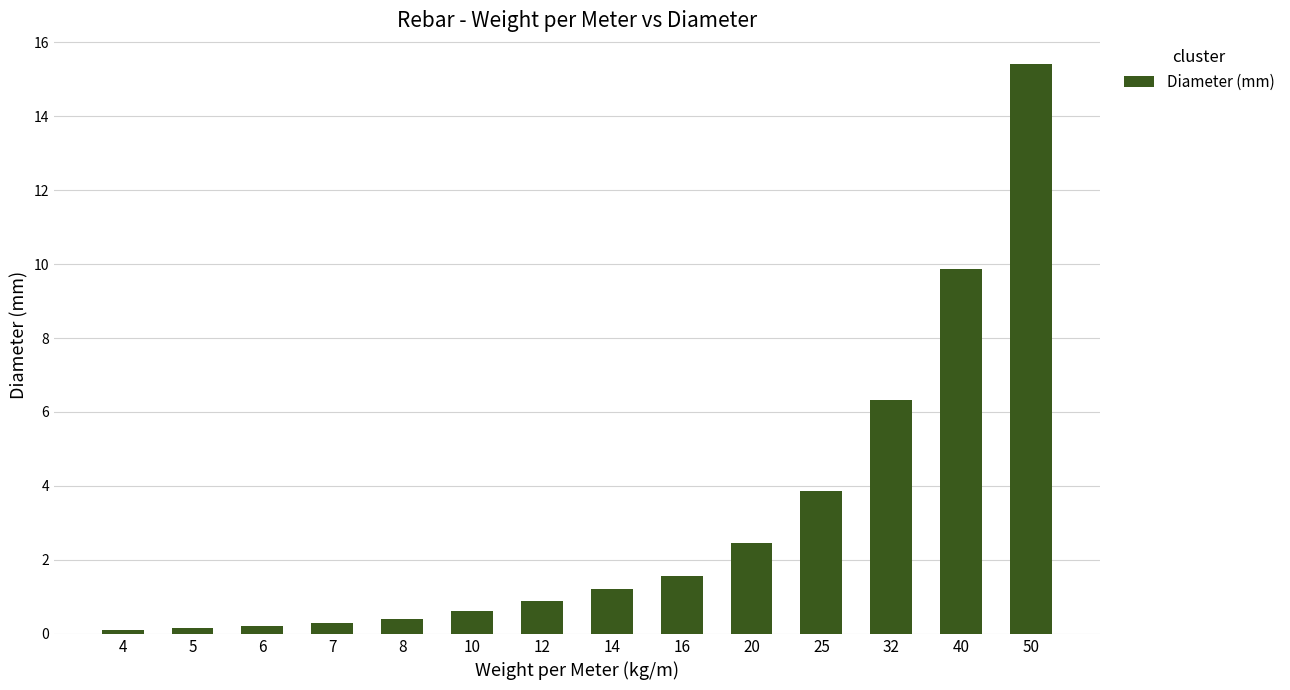

What is the average value?

3.1